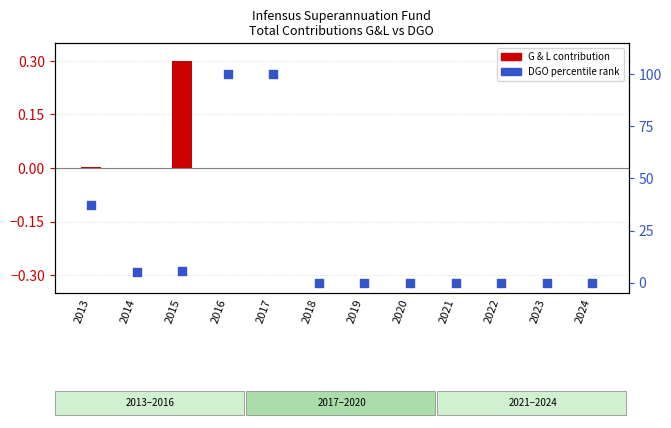

At how many categories does at least one series exceed 4?

5